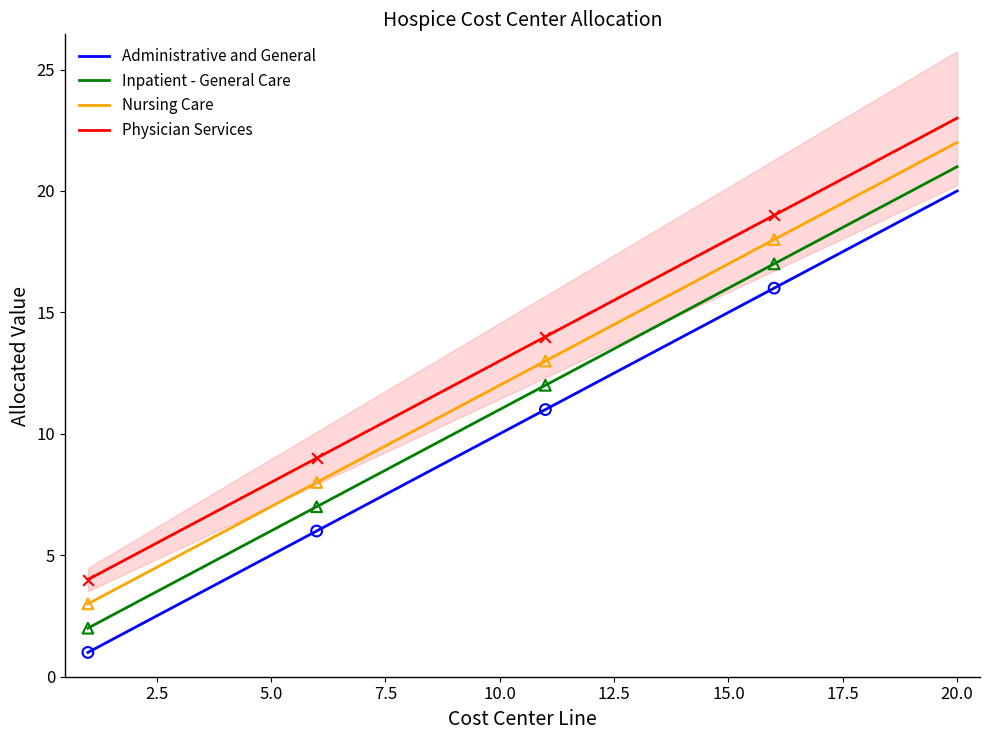

Which series has the largest Y range (max minus min)?

Administrative and General